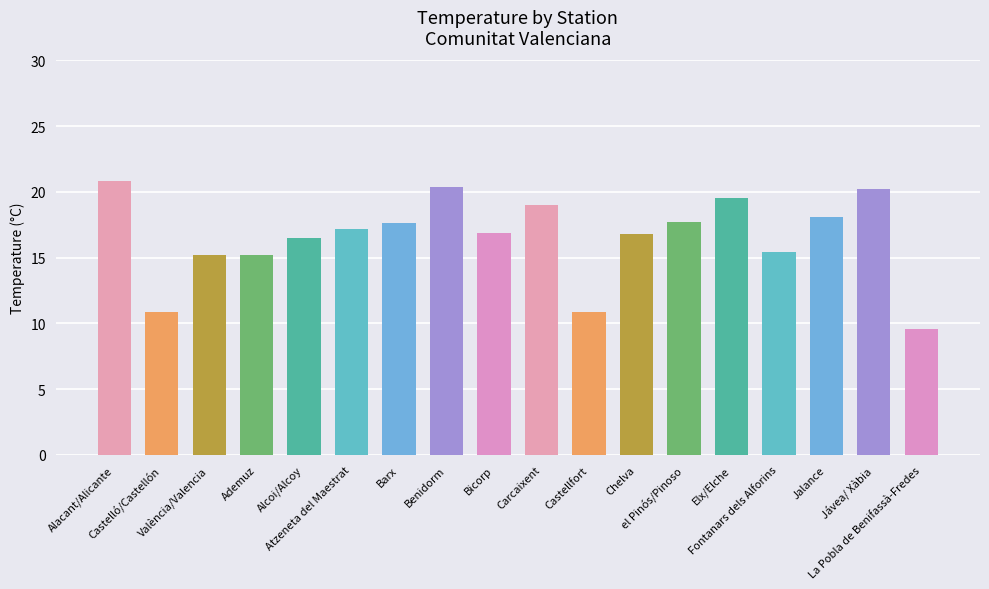

Which has a higher value, La Pobla de Benifassà-Fredes or Benidorm?

Benidorm